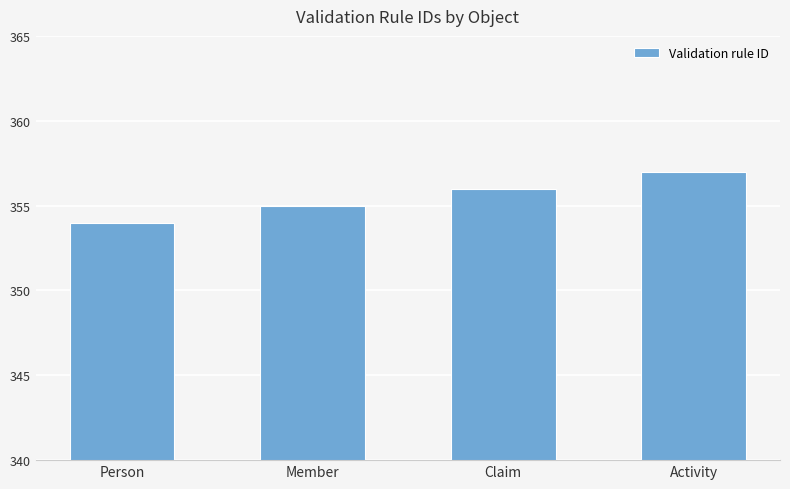

True or false: the data shows 235 at Claim.

False